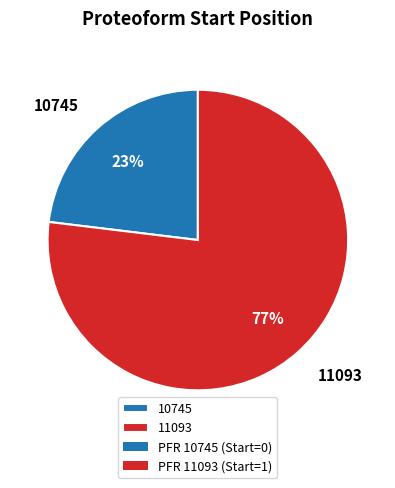

To the nearest percent, what is the combined percentage of 11093 and 10745?

100%